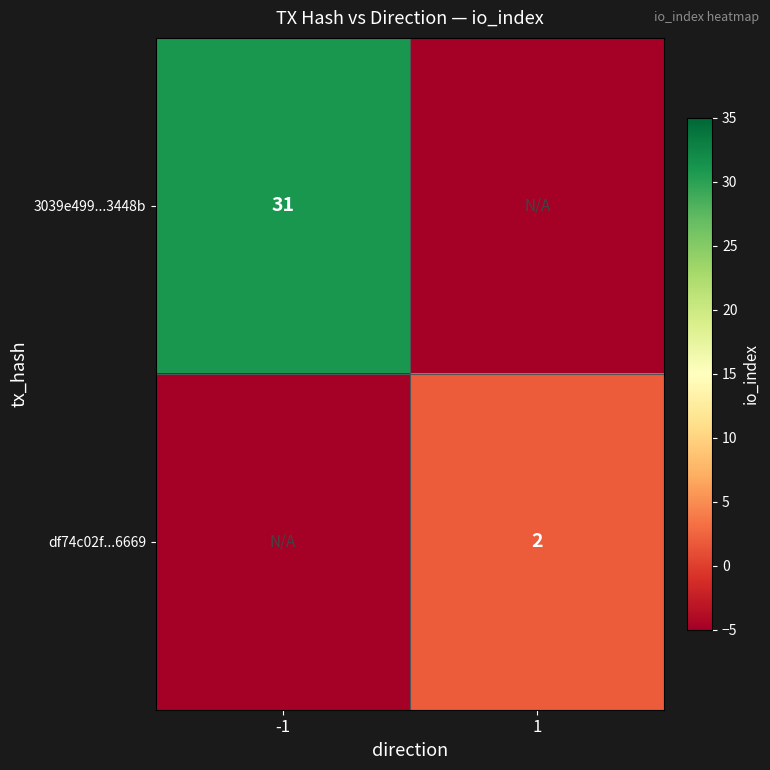

How many data points does each series have?

2